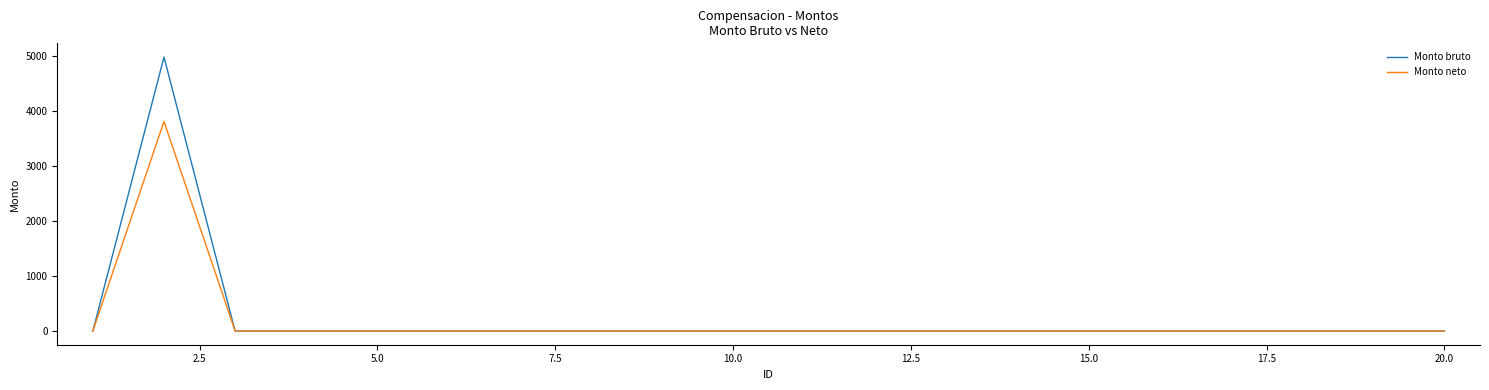

Which series has the largest total across all categories?

Monto bruto